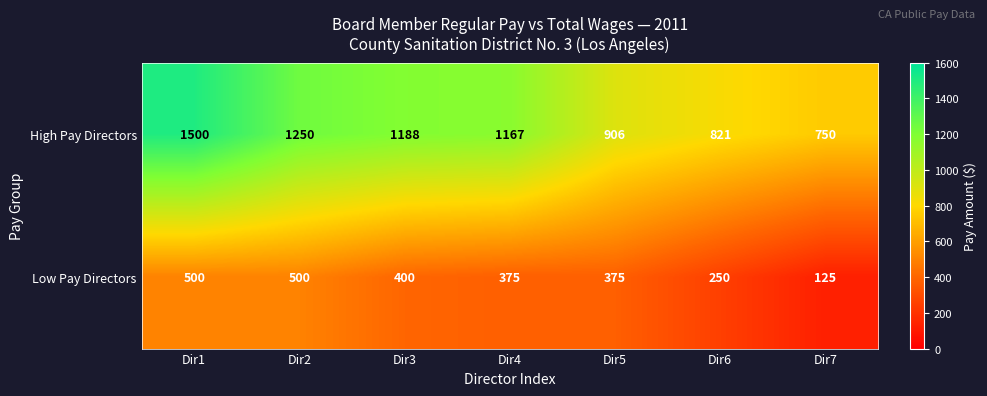

Rank the series at Dir1 from lowest to highest value.

Low Pay Directors, High Pay Directors